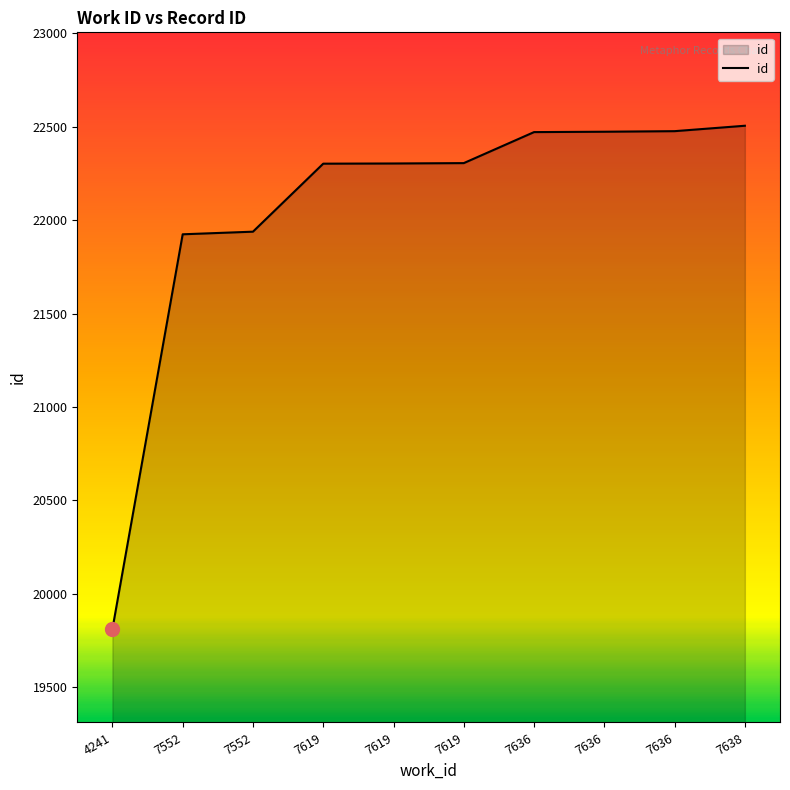

What is the value of the 5th point from the left?

22302